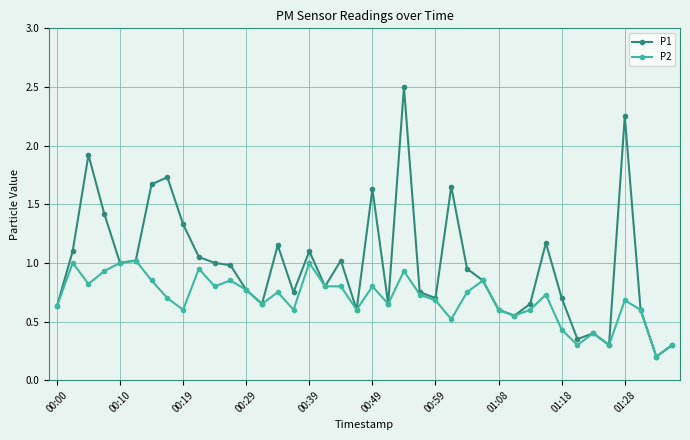

Does the chart have visible grid lines?

Yes